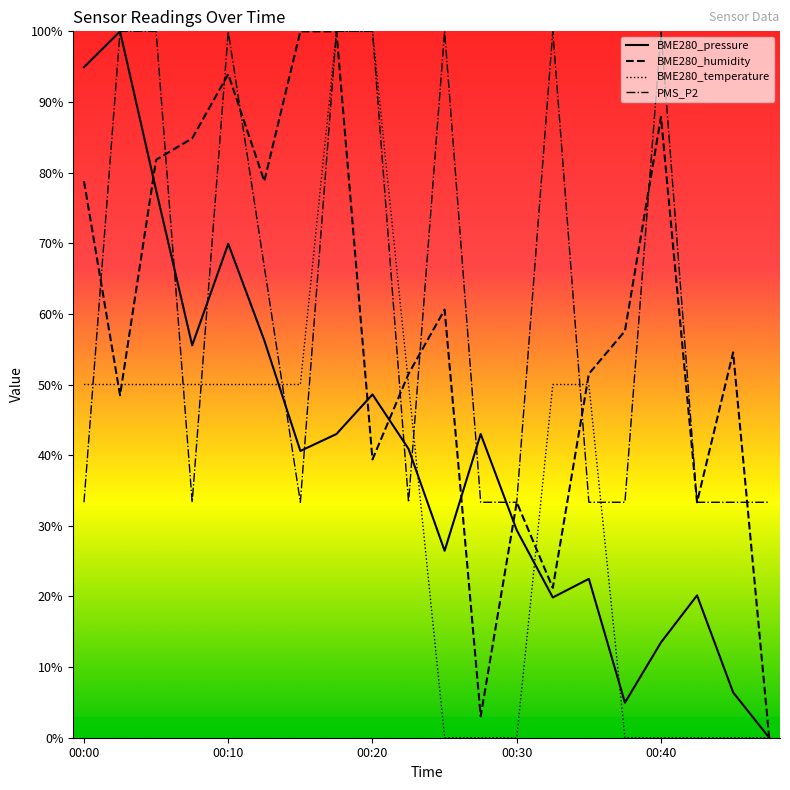

What is the value of the BME280_pressure point at the 13th from the left?

29.4